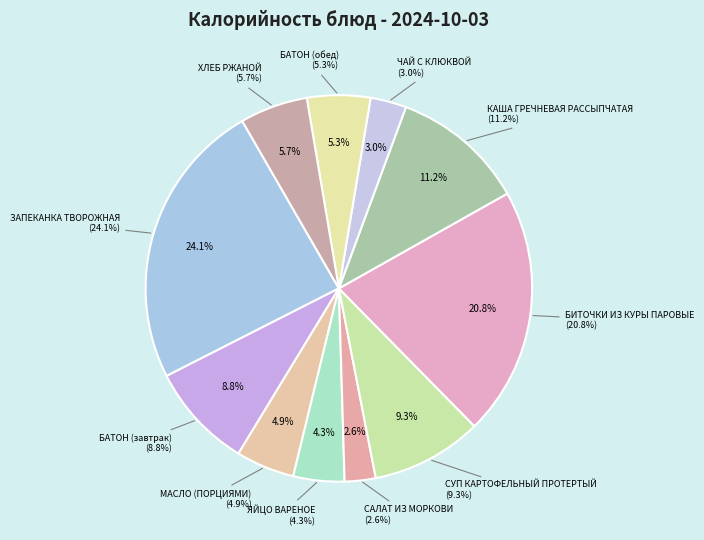

What is the smallest slice in the pie chart?

САЛАТ ИЗ МОРКОВИ